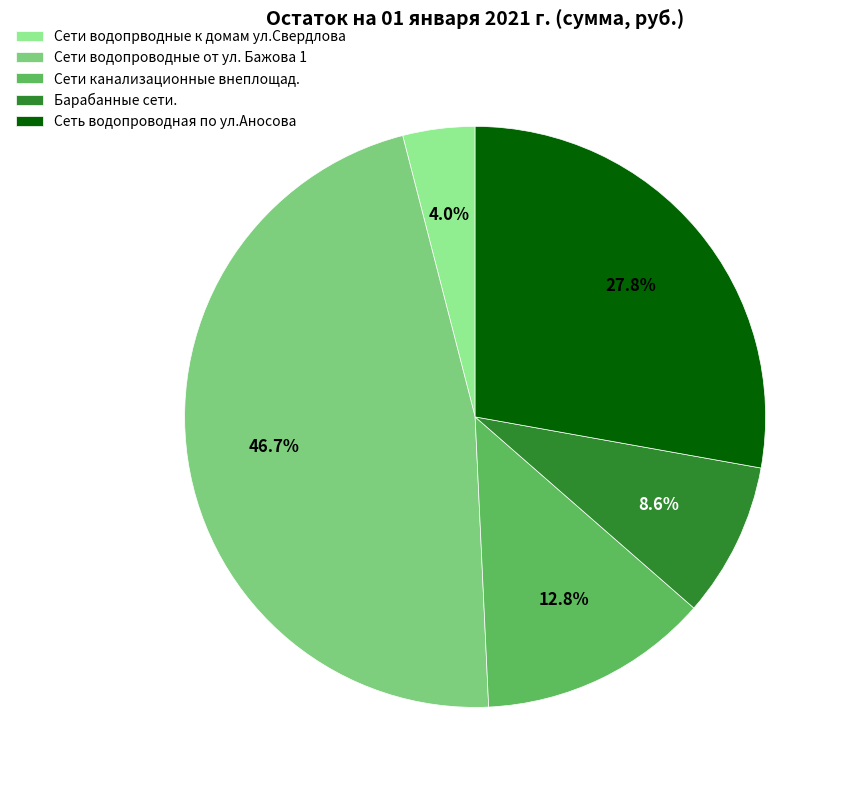

Rank the categories by value from highest to lowest.

Сети водопроводные от ул. Бажова 1, Сеть водопроводная по ул.Аносова, Сети канализационные внеплощад., Барабанные сети., Сети водопрводные к домам ул.Свердлова